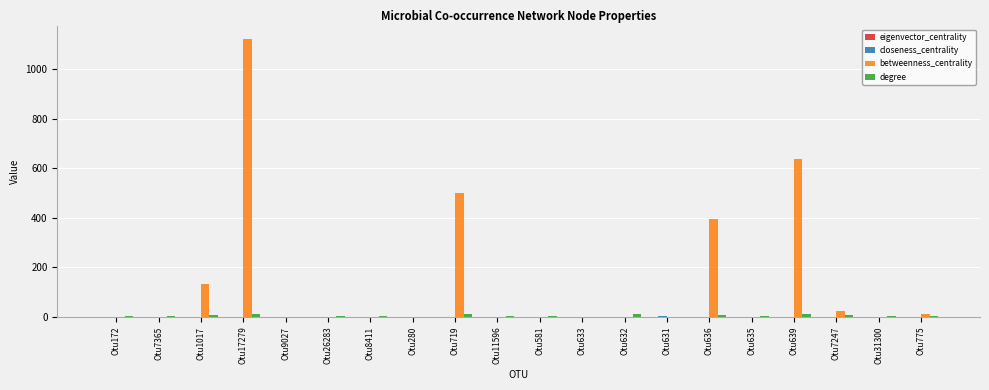

True or false: betweenness_centrality has a value of 1.0 at Otu632.

True